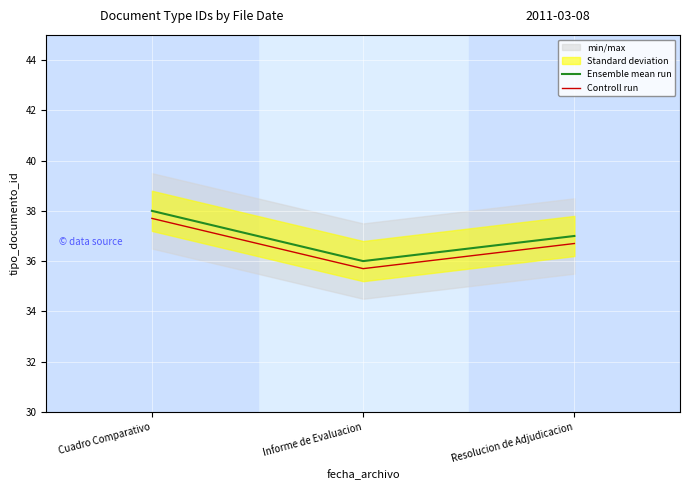

Rank the categories by Controll run value from lowest to highest.

Informe de Evaluacion, Resolucion de Adjudicacion, Cuadro Comparativo